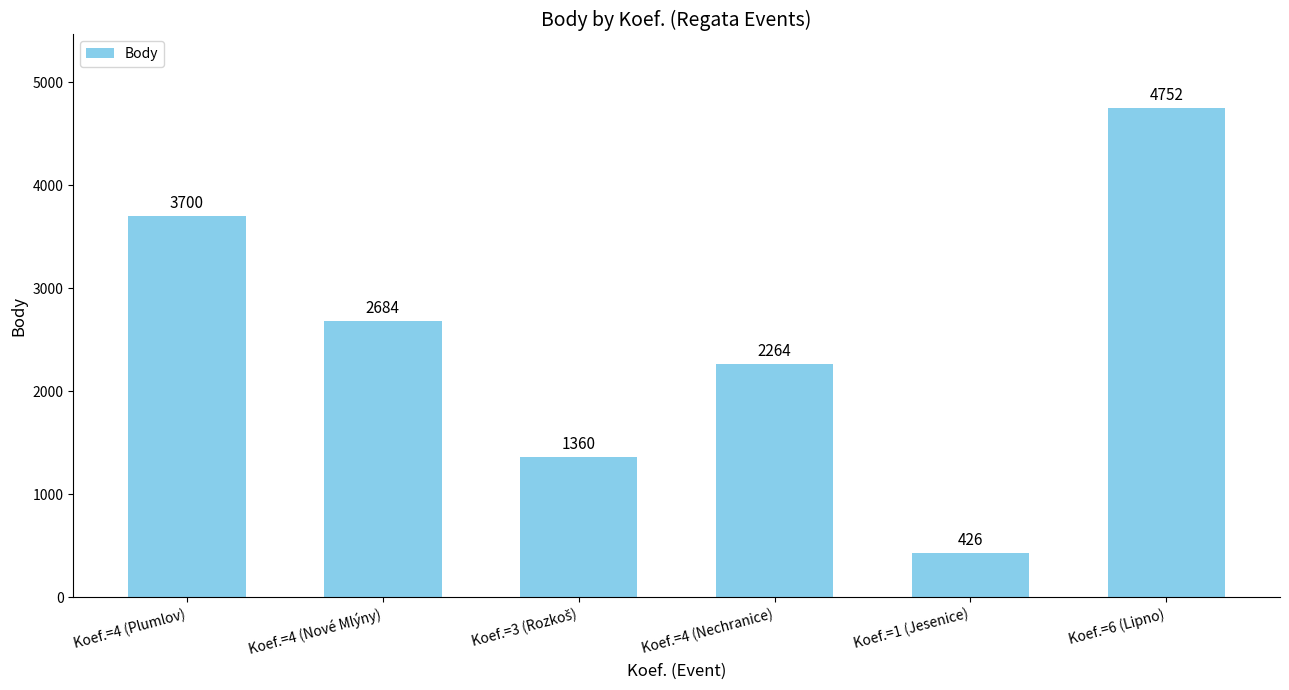

What position from the right is Koef.=4 (Plumlov)?

6